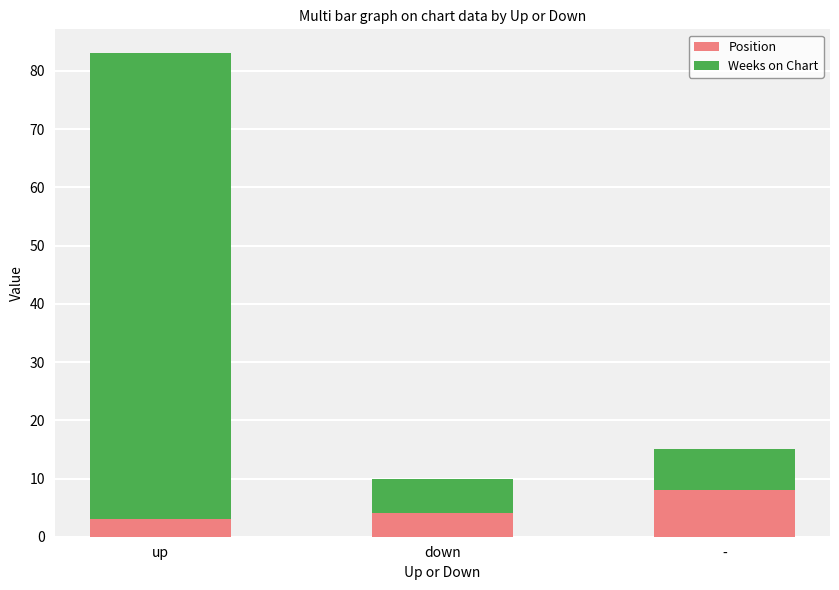

Is it true that Position equals 4 at down?

True